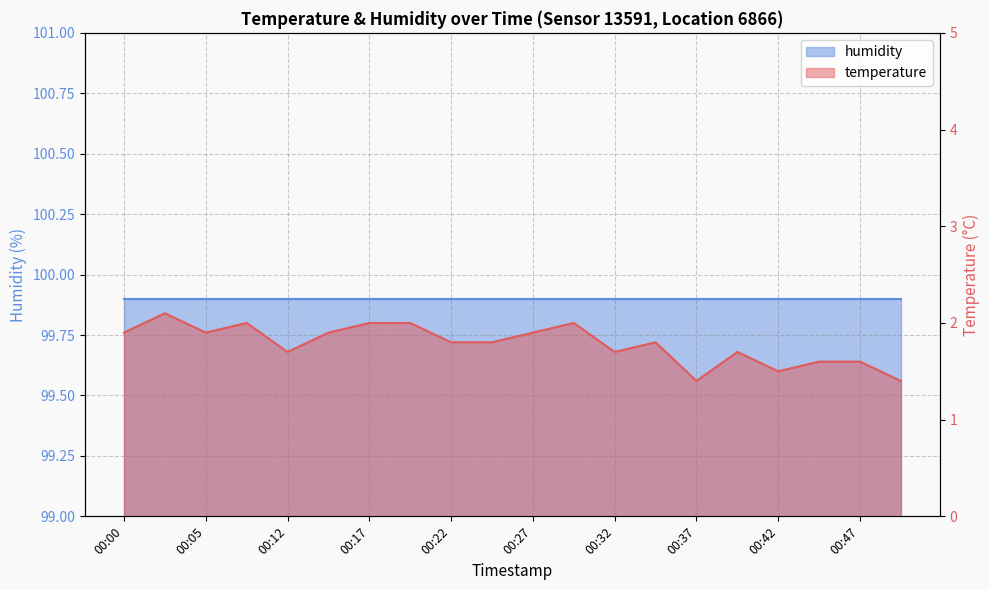

Between 00:49 and 00:32, which is larger?

00:32